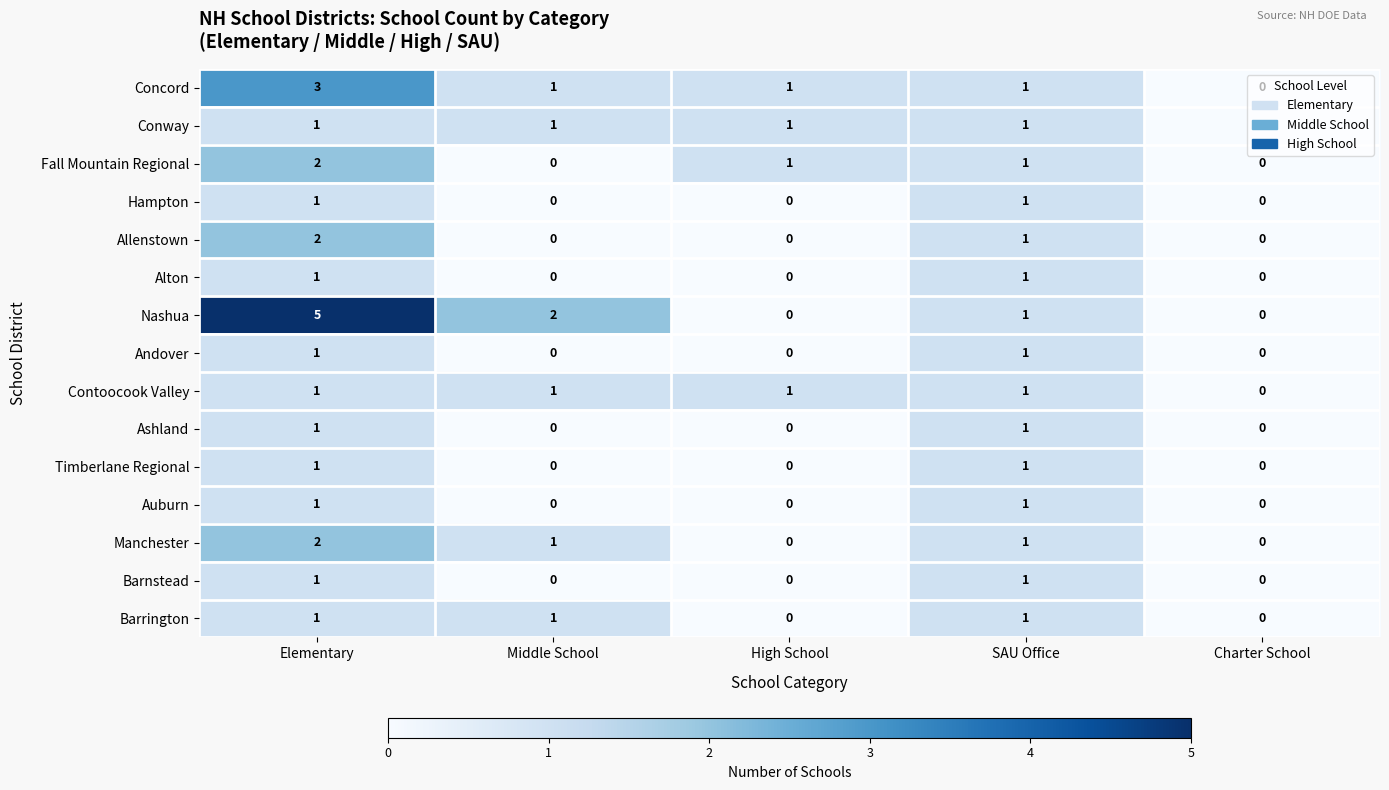

What is the sum of the Manchester values at Elementary and SAU Office?

3